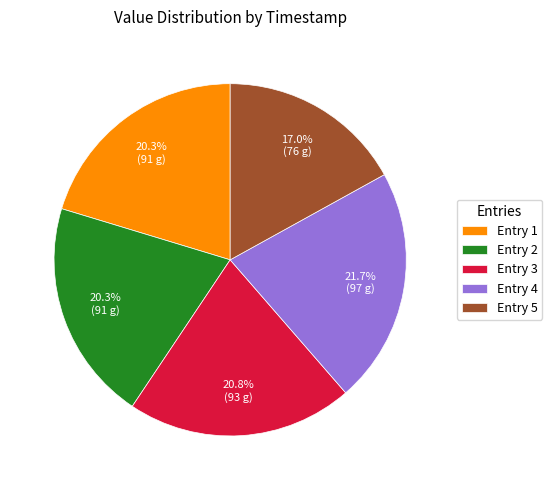

How many slices are in this pie chart?

5